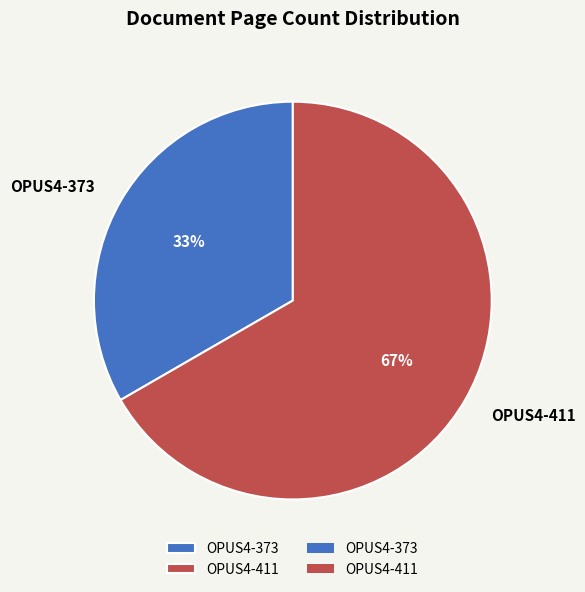

Which slice represents more than half of the pie?

OPUS4-411